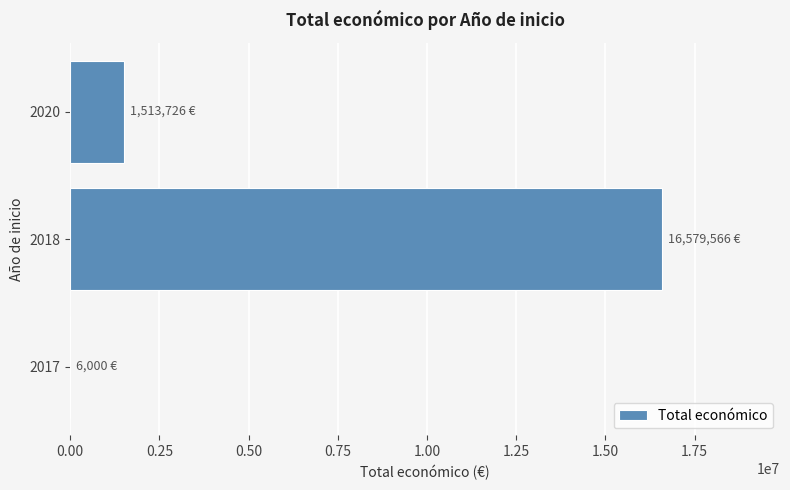

What is the sum of all values?

18099292